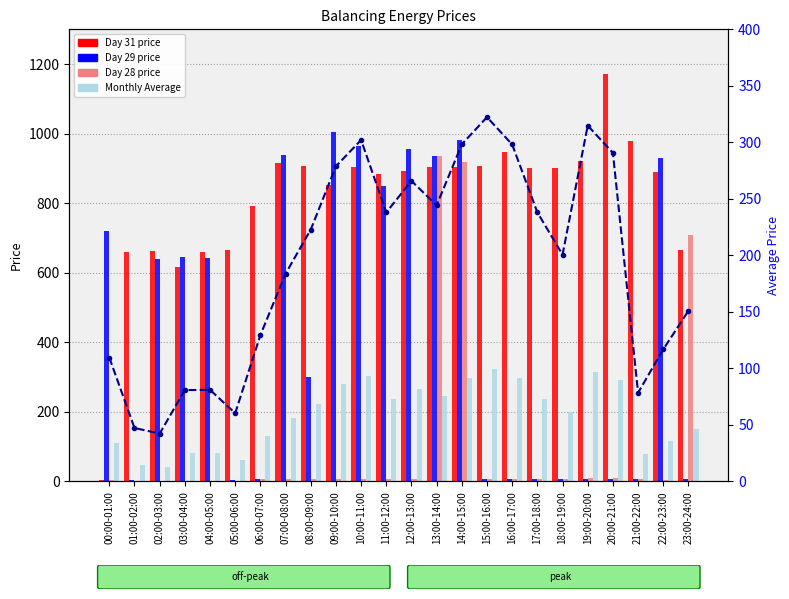

Where is Day 31 (col_31) nearest to the value 589?

03:00-04:00